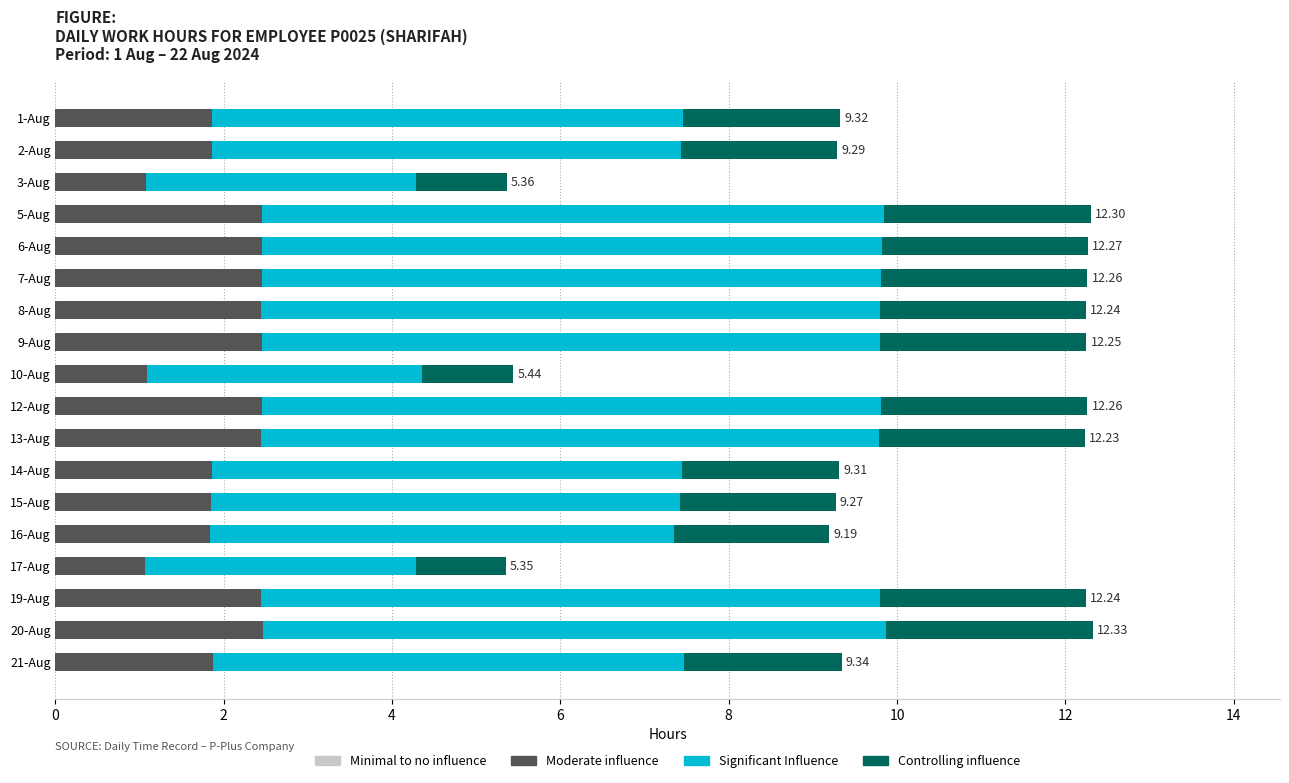

What is the total value across all series at 17-Aug?

5.4